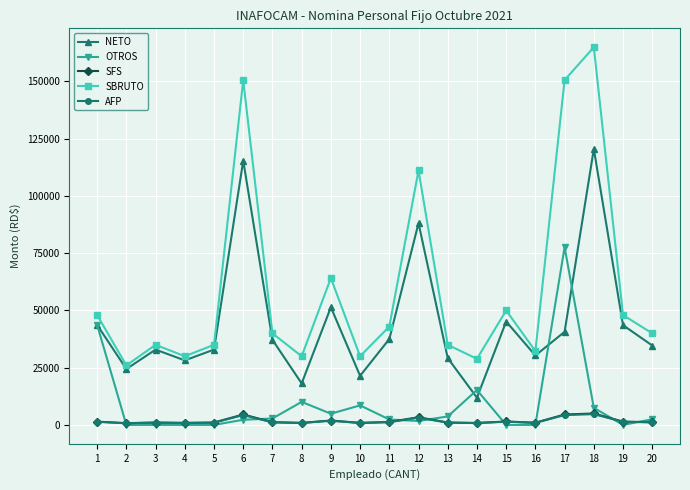

How many data points does each series have?

20